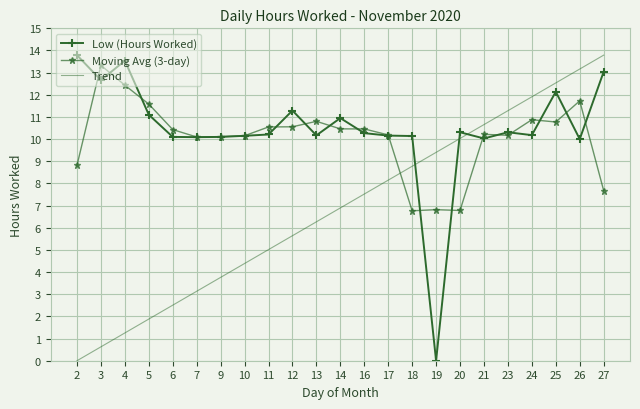

True or false: Moving Avg (3-day) and Low (Hours Worked) cross at least once.

True